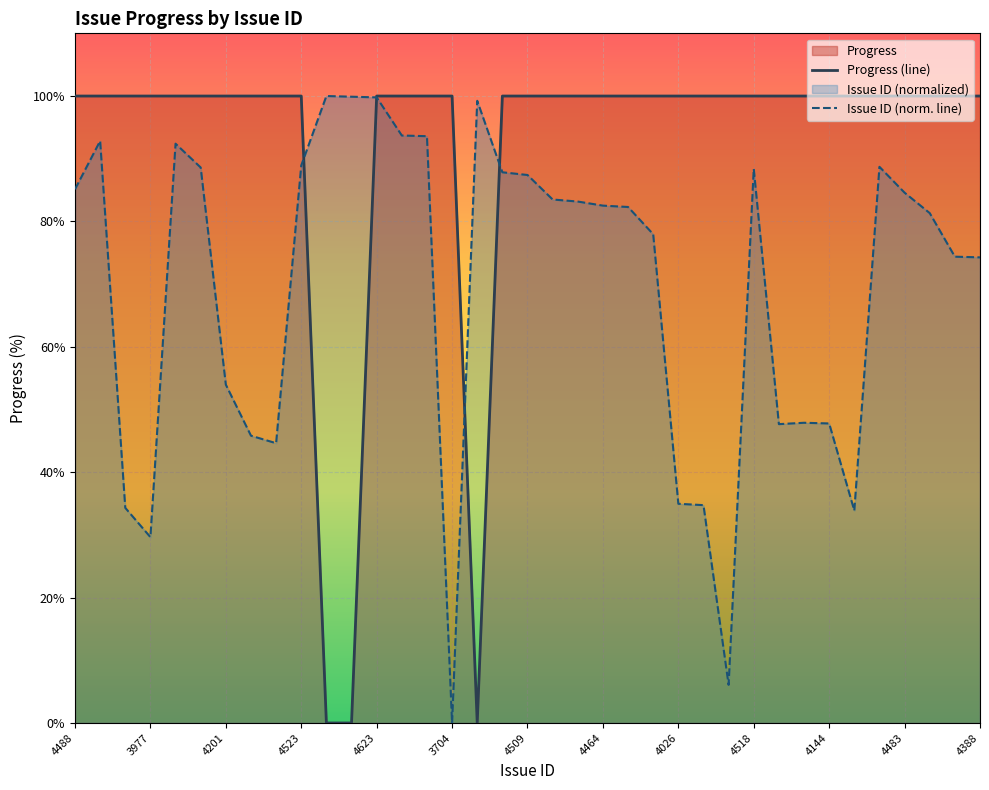

How many values in Issue ID (norm. line) are above zero?

36